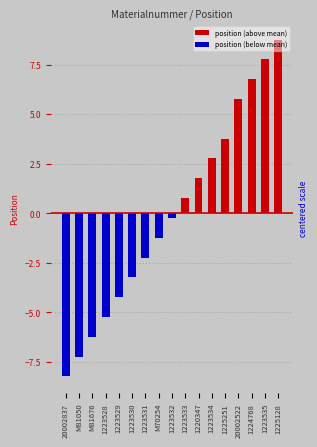

The chart shows a value of -0.2 at 1223532. True or false?

True